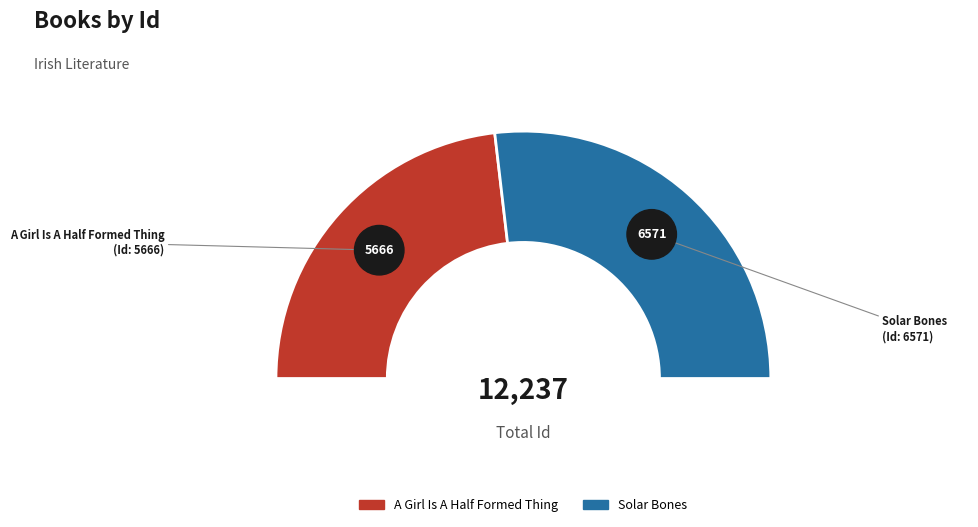

What is the smallest slice in the pie chart?

A Girl Is A Half Formed Thing